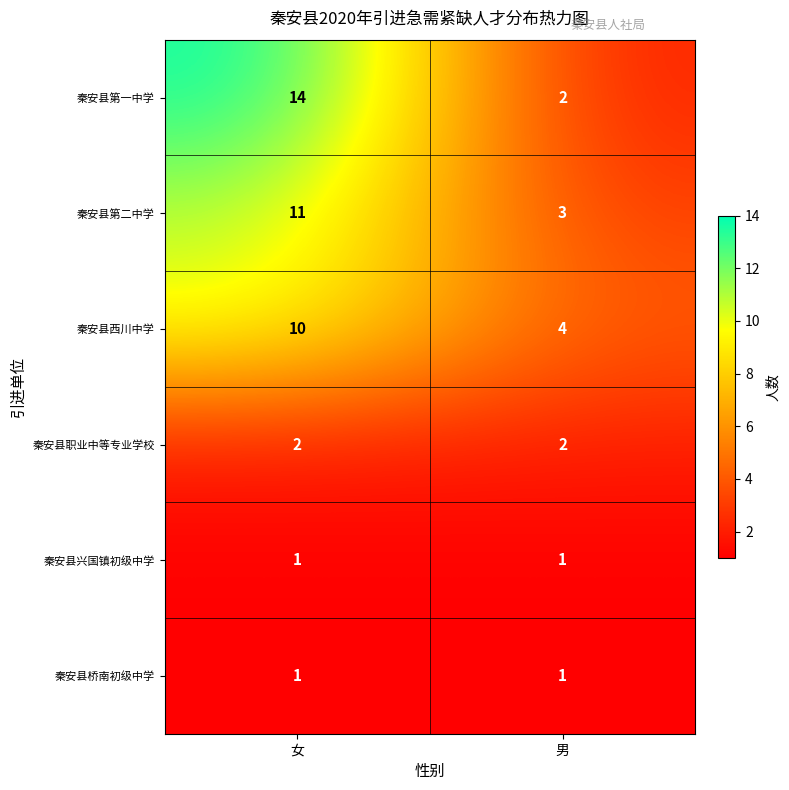

What is the difference between the maximum and minimum values in the 秦安县西川中学 series?

6